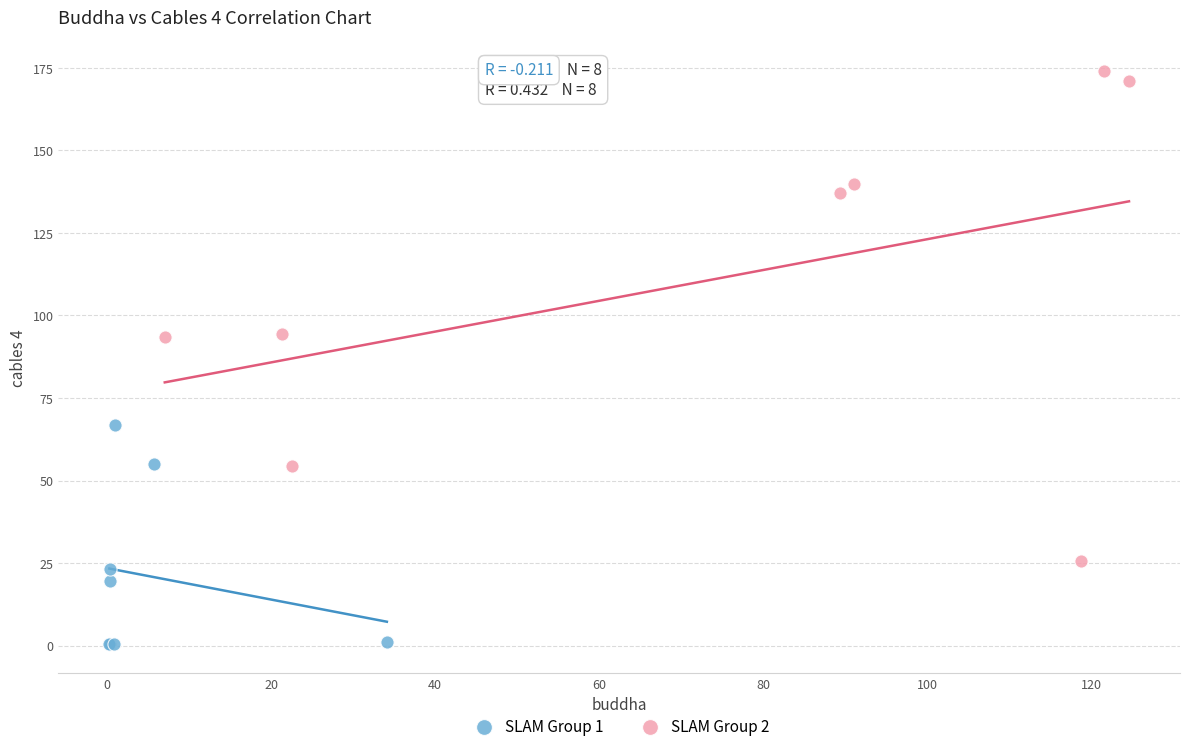

Which series has the largest Y range (max minus min)?

SLAM Group 2